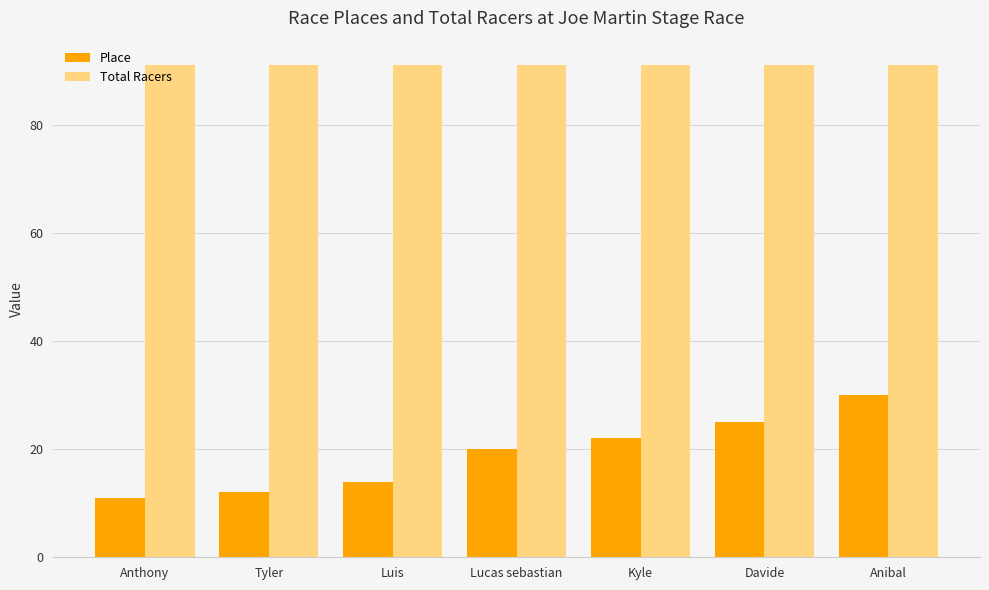

How many categories are shown in the chart?

7